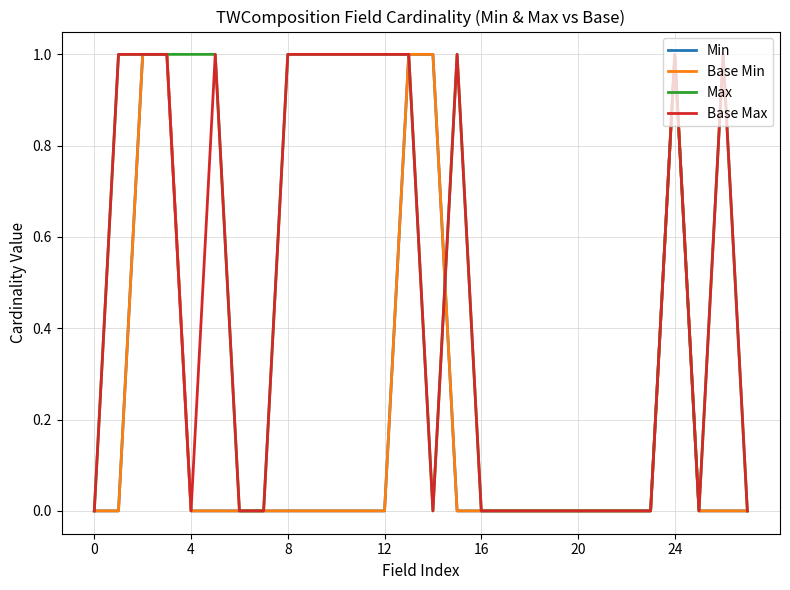

Does the chart have visible grid lines?

Yes